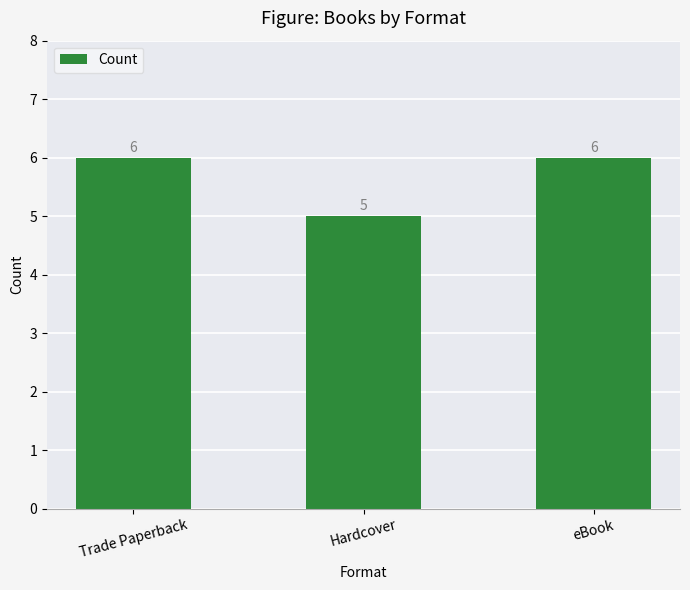

Reading left to right, transcribe all the data shown in this chart.

6	5	6